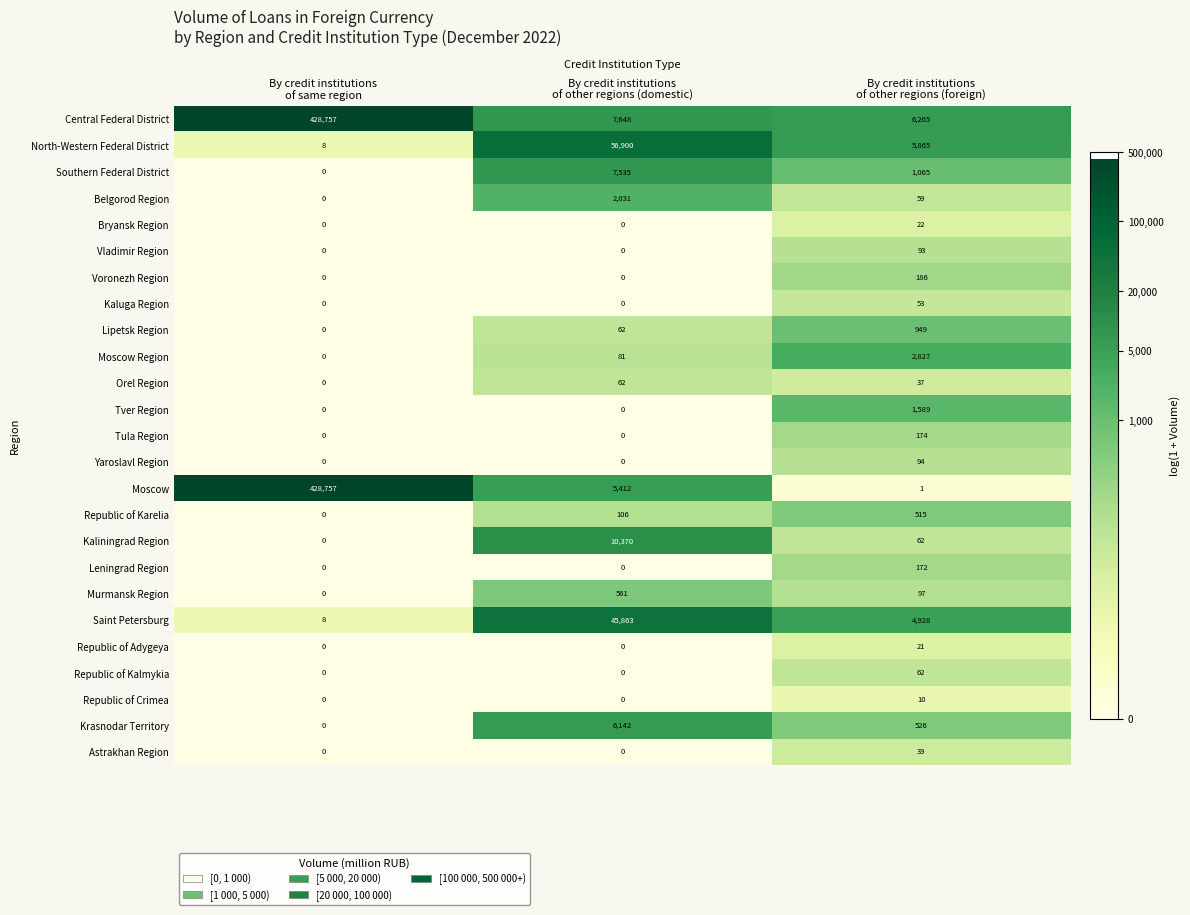

How many distinct data groups are displayed?

25